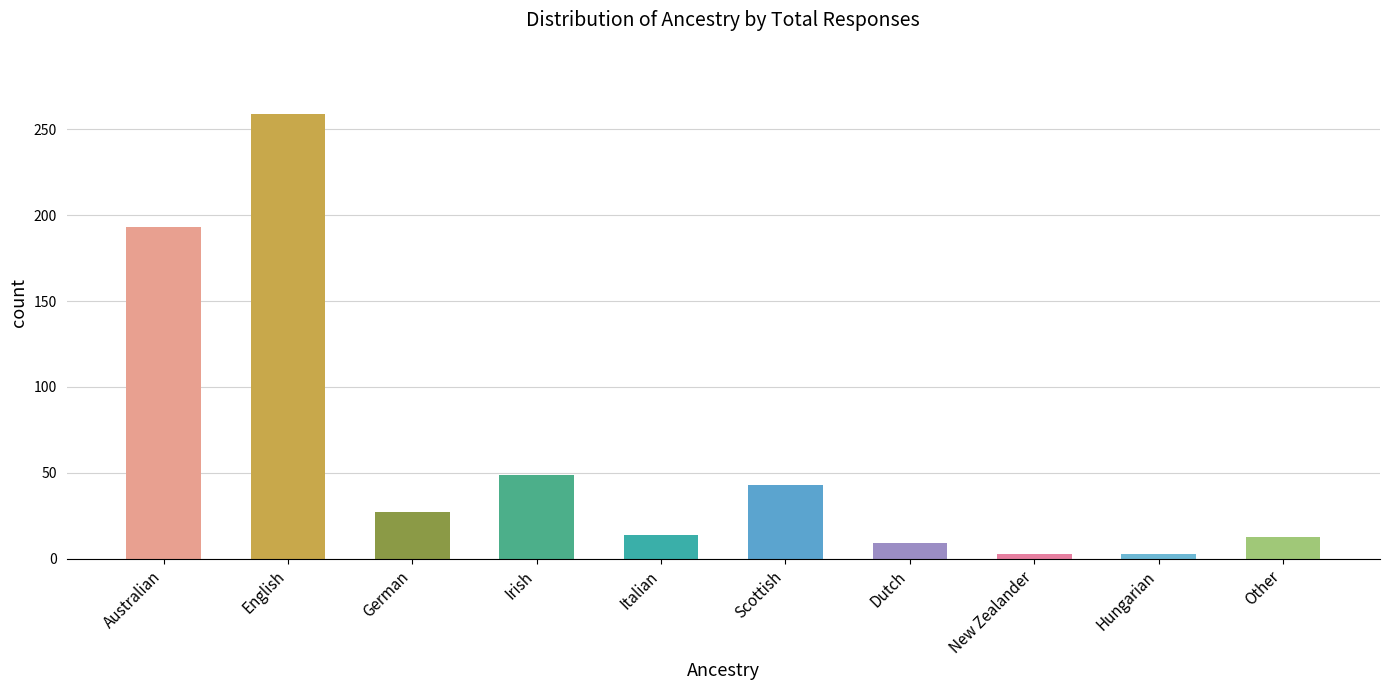

What is the ratio of the value at Dutch to the value at Scottish?

0.2